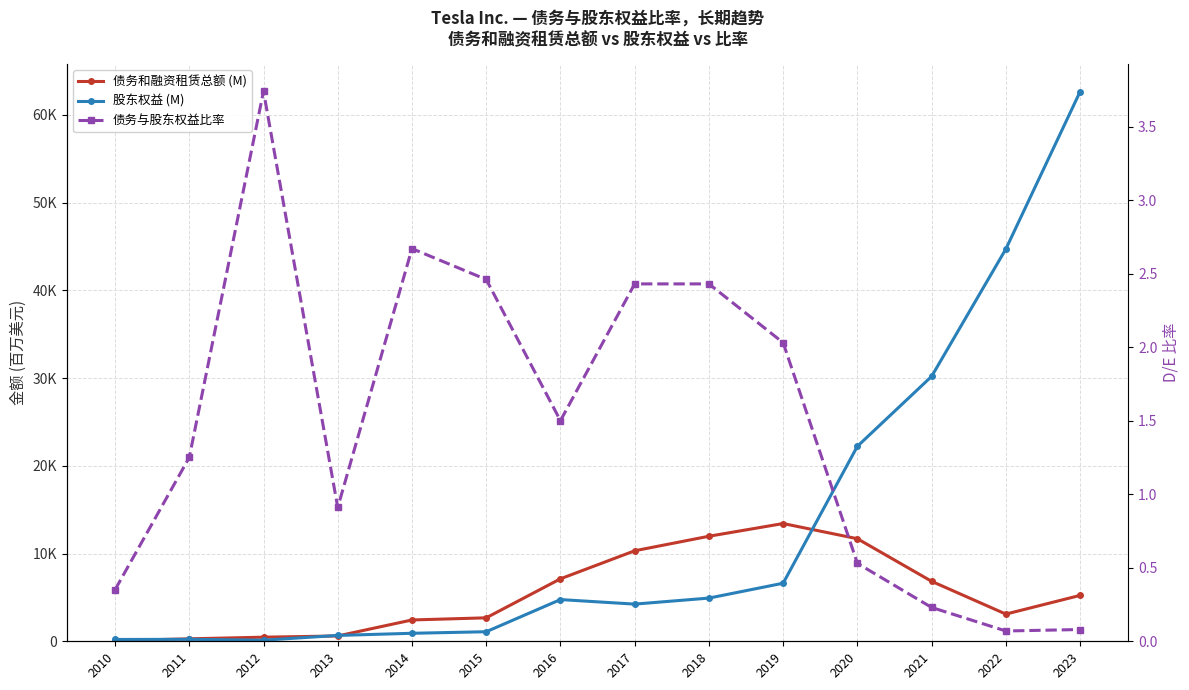

At which label does 债务与股东权益比率 first exceed 1?

2011